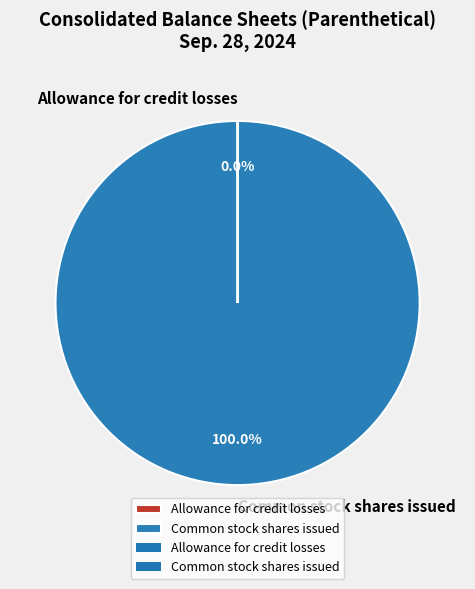

Is it true that Common stock shares issued is 100% of the pie?

True